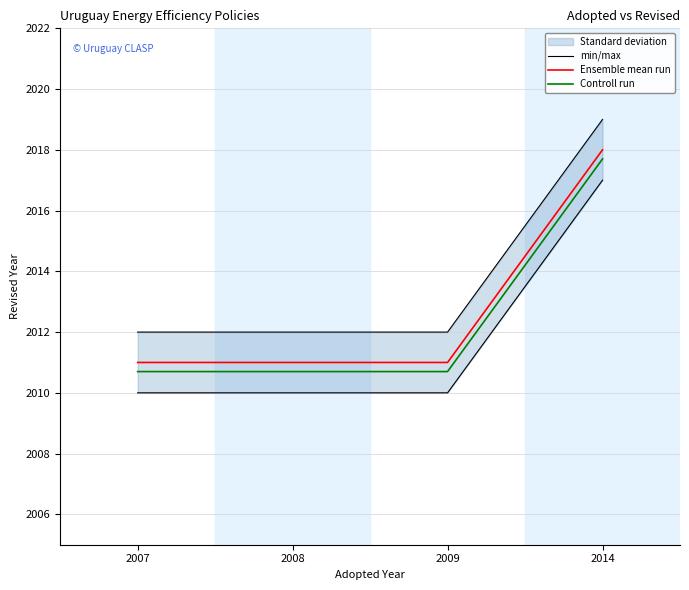

True or false: Ensemble mean run and min/max cross at least once.

False